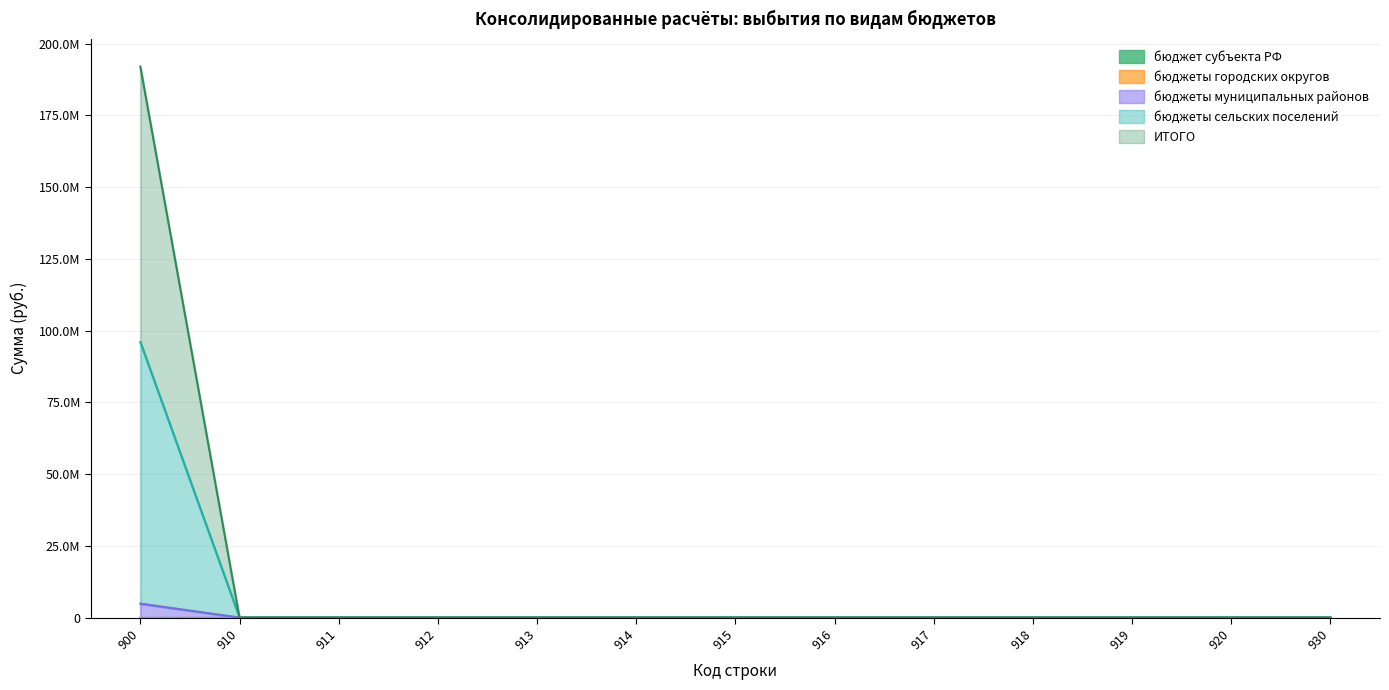

Which category has the lowest value across all series?

910